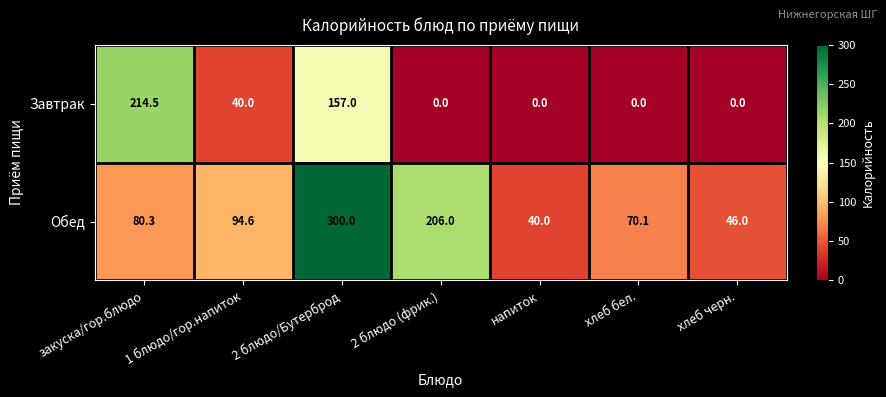

The value of Завтрак at 2 блюдо (фрик.) is 0.0. True or false?

True